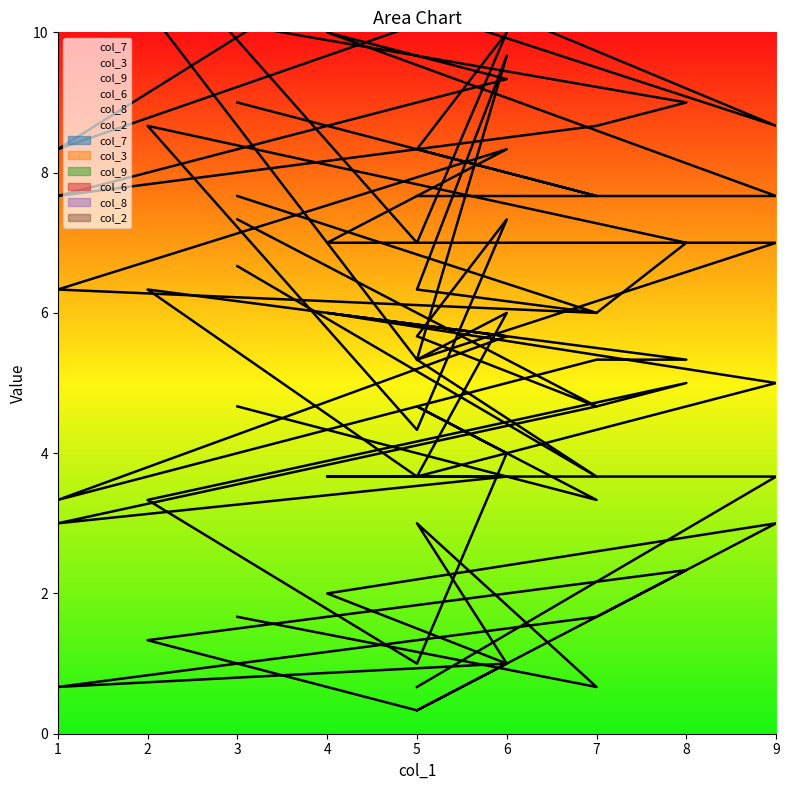

What is the sum of the col_7 values at 6 and 9?

12